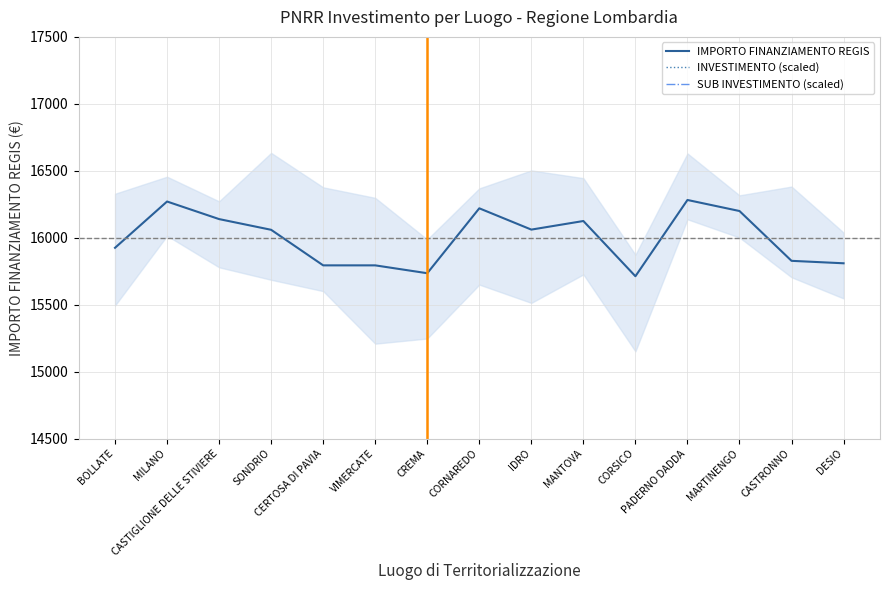

How many data points in IMPORTO FINANZIAMENTO REGIS are above 16059?

8